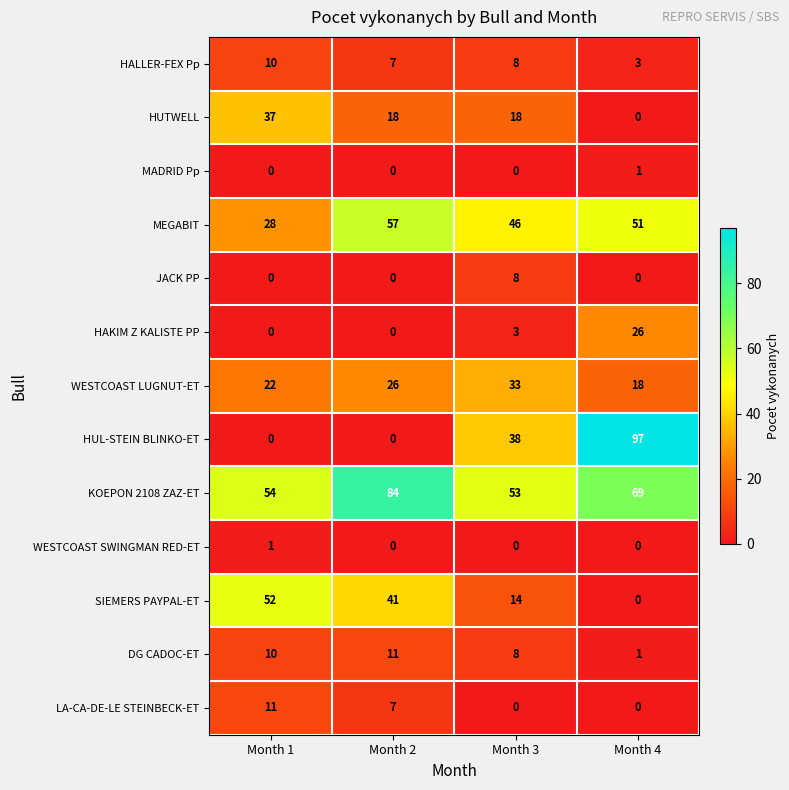

What is the total value across all series at Month 2?

251